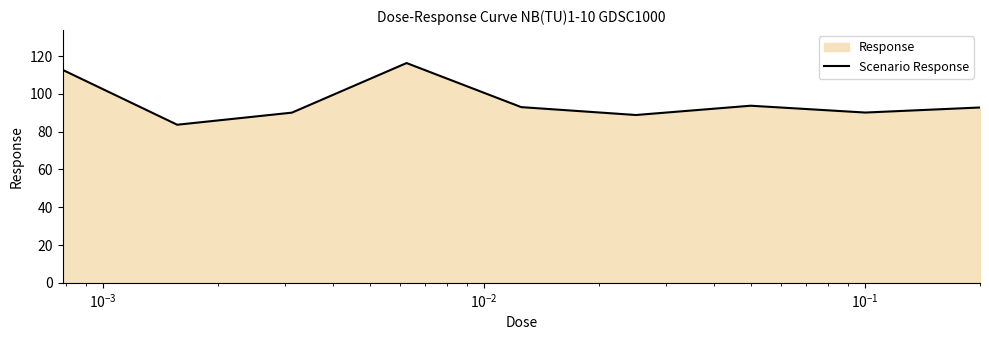

What is the maximum value shown in the chart?

116.3